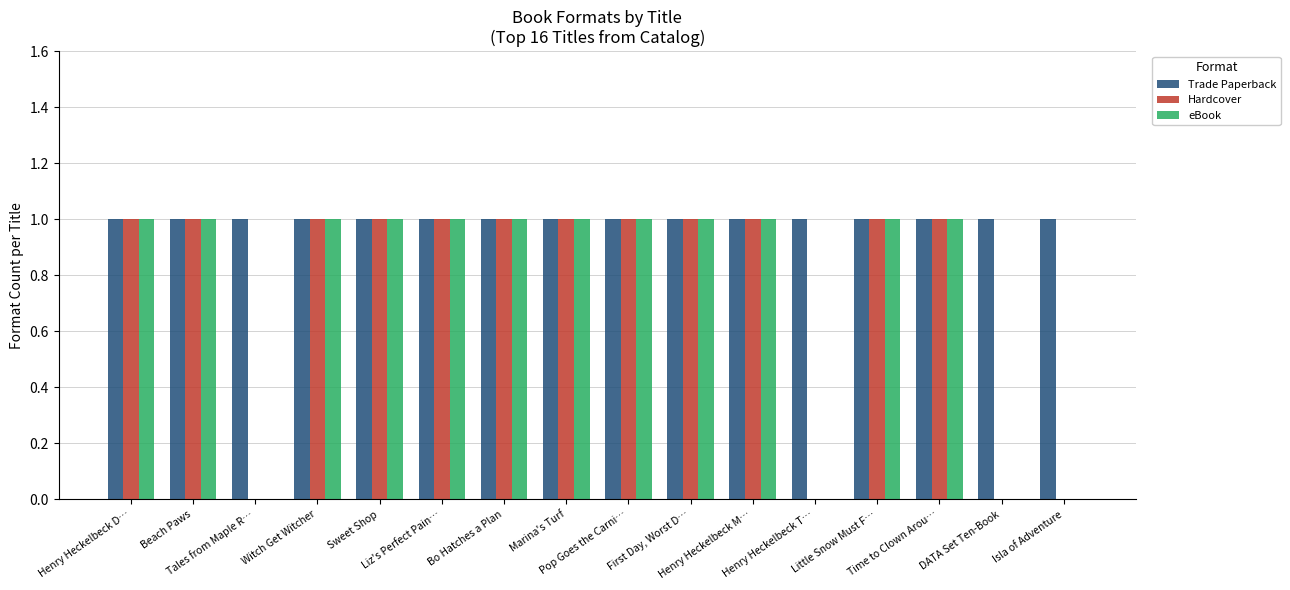

Reading right to left, extract all data points from this chart.

Trade Paperback: Isla of Adventure=1	DATA Set Ten-Book=1	Time to Clown Arou…=1	Little Snow Must F…=1	Henry Heckelbeck T…=1	Henry Heckelbeck M…=1	First Day, Worst D…=1	Pop Goes the Carni…=1	Marina's Turf=1	Bo Hatches a Plan=1	Liz's Perfect Pain…=1	Sweet Shop=1	Witch Get Witcher=1	Tales from Maple R…=1	Beach Paws=1	Henry Heckelbeck D…=1
Hardcover: Isla of Adventure=0	DATA Set Ten-Book=0	Time to Clown Arou…=1	Little Snow Must F…=1	Henry Heckelbeck T…=0	Henry Heckelbeck M…=1	First Day, Worst D…=1	Pop Goes the Carni…=1	Marina's Turf=1	Bo Hatches a Plan=1	Liz's Perfect Pain…=1	Sweet Shop=1	Witch Get Witcher=1	Tales from Maple R…=0	Beach Paws=1	Henry Heckelbeck D…=1
eBook: Isla of Adventure=0	DATA Set Ten-Book=0	Time to Clown Arou…=1	Little Snow Must F…=1	Henry Heckelbeck T…=0	Henry Heckelbeck M…=1	First Day, Worst D…=1	Pop Goes the Carni…=1	Marina's Turf=1	Bo Hatches a Plan=1	Liz's Perfect Pain…=1	Sweet Shop=1	Witch Get Witcher=1	Tales from Maple R…=0	Beach Paws=1	Henry Heckelbeck D…=1